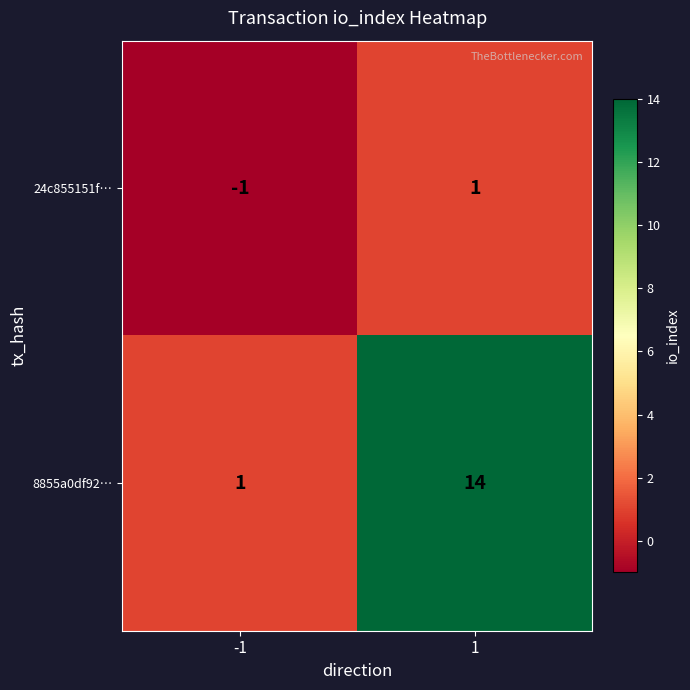

What is the sum of the 8855a0df92… values at 1 and -1?

15